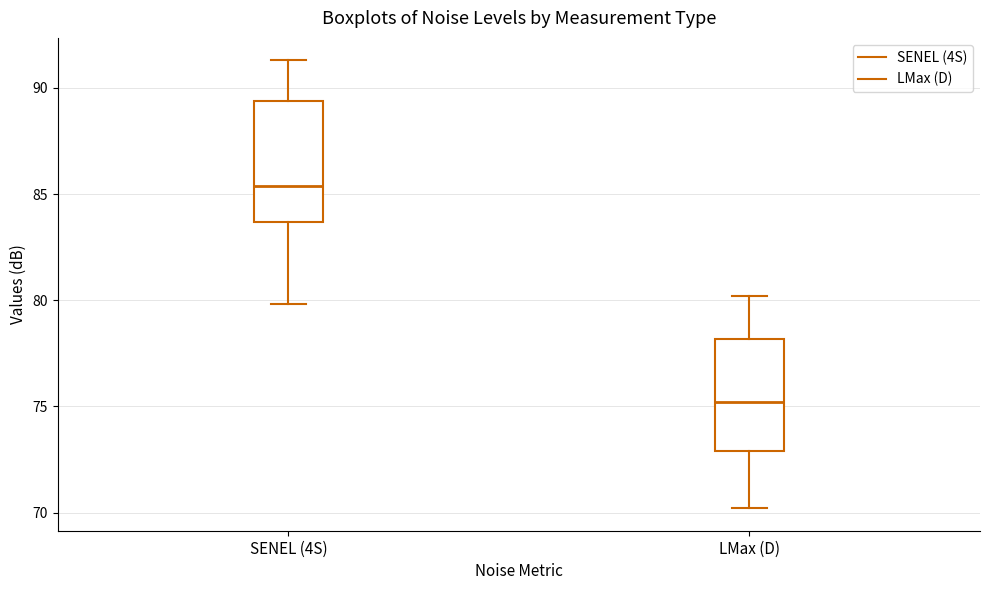

Reading left to right, read every box against the y-axis: the position of its median line, the range the box covers, and the ends of its whiskers. The values are not printed on the chart, so give them approximately, as read against the axis.

SENEL (4S): median 85.5, box 83.5 to 89.5, whiskers 80.0 to 91.5
LMax (D): median 75.0, box 73.0 to 78.0, whiskers 70.0 to 80.0